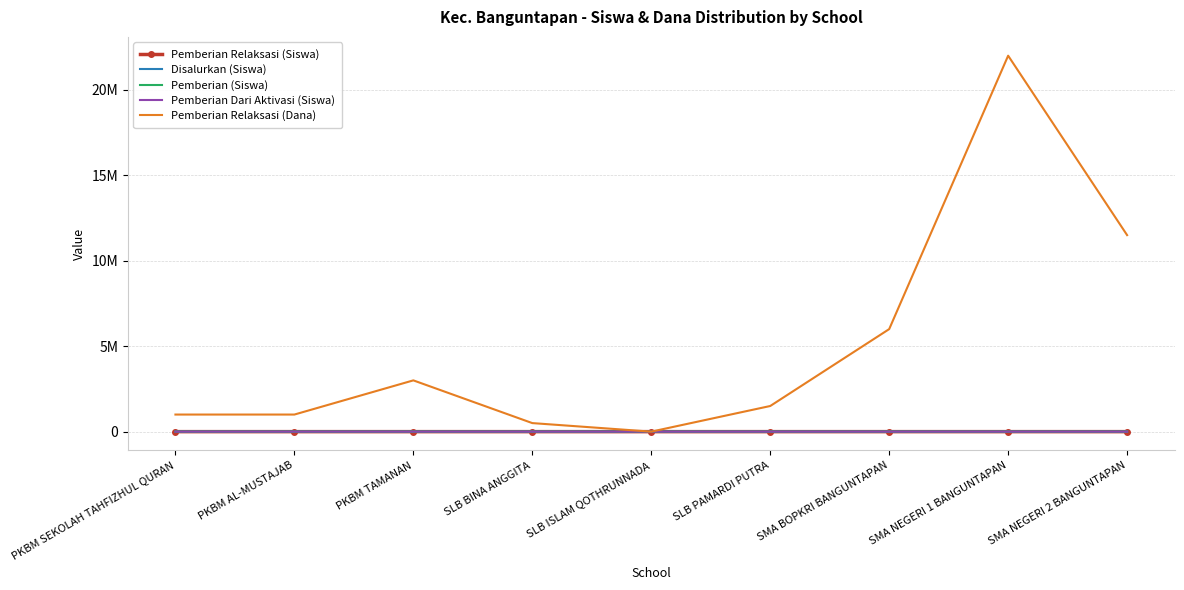

Which series has the largest total across all categories?

Pemberian Relaksasi (Dana)